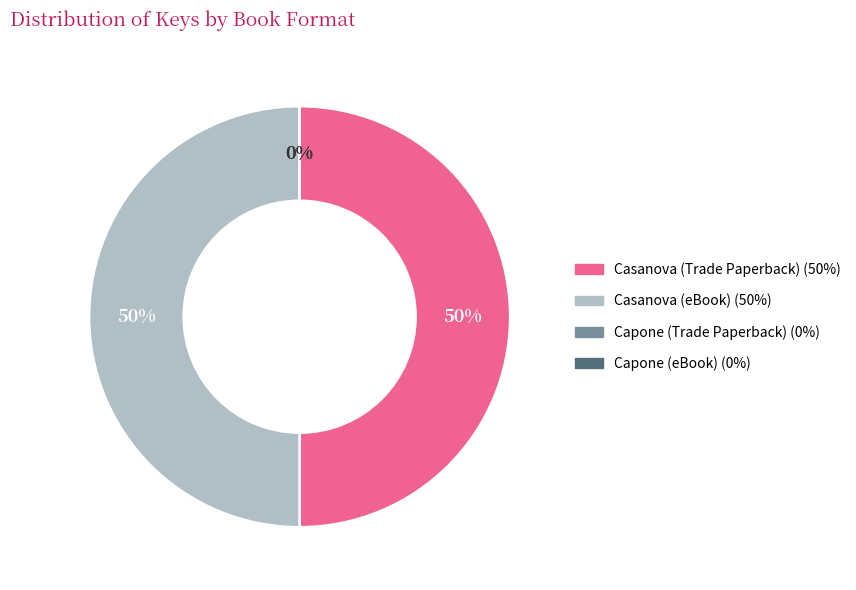

Is it true that Casanova (Trade Paperback) is 50% of the pie?

True